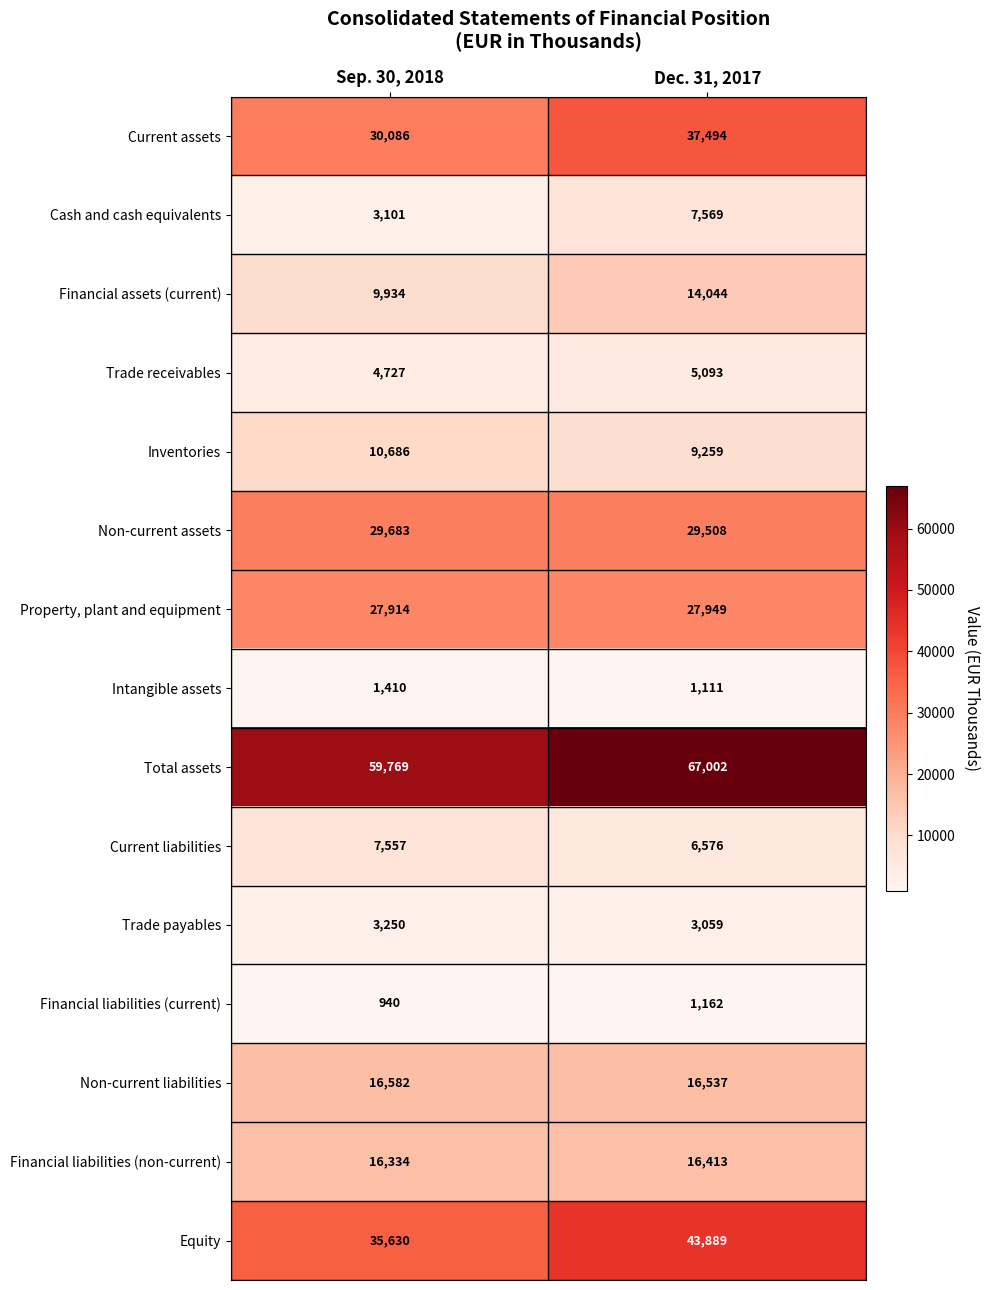

What is the difference between the Cash and cash equivalents values at Dec. 31, 2017 and Sep. 30, 2018?

4468